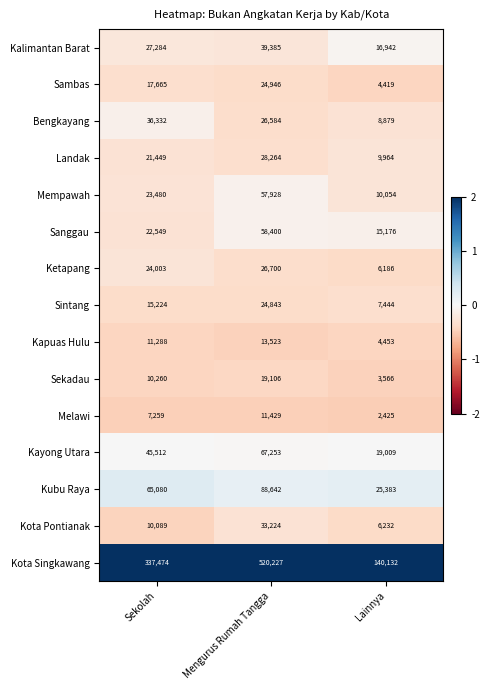

What is the average value of the Sintang series?

15837